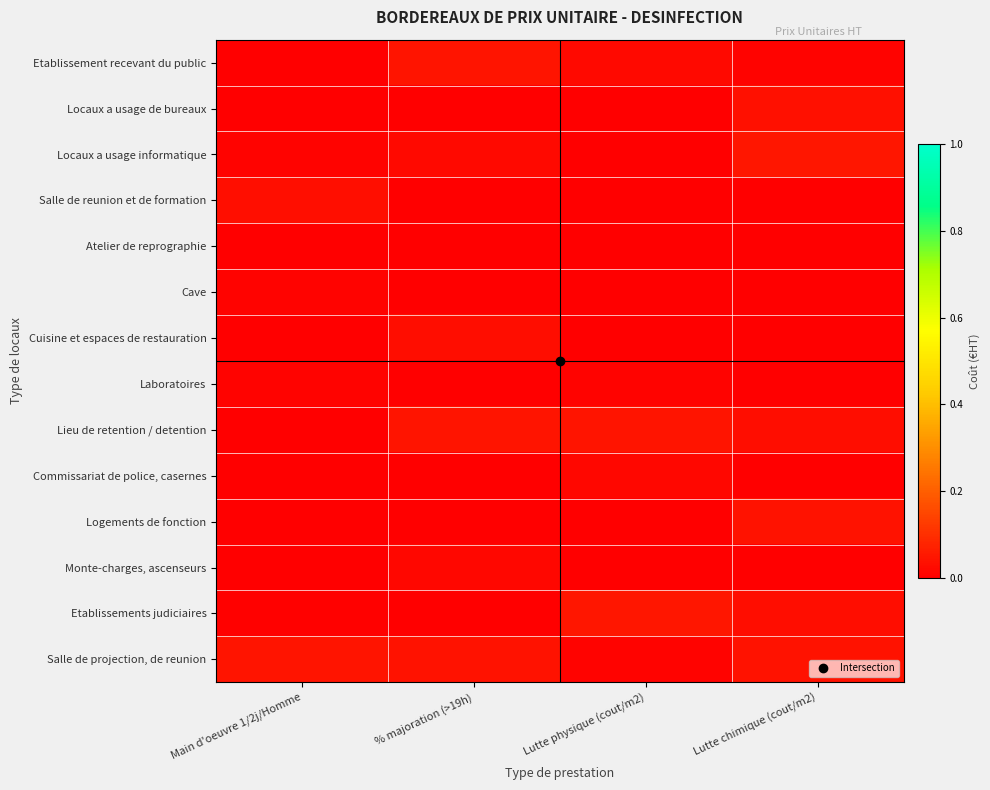

Between Main d'oeuvre 1/2j/Homme and Lutte chimique (cout/m2), which series saw the biggest shift?

Logements de fonction